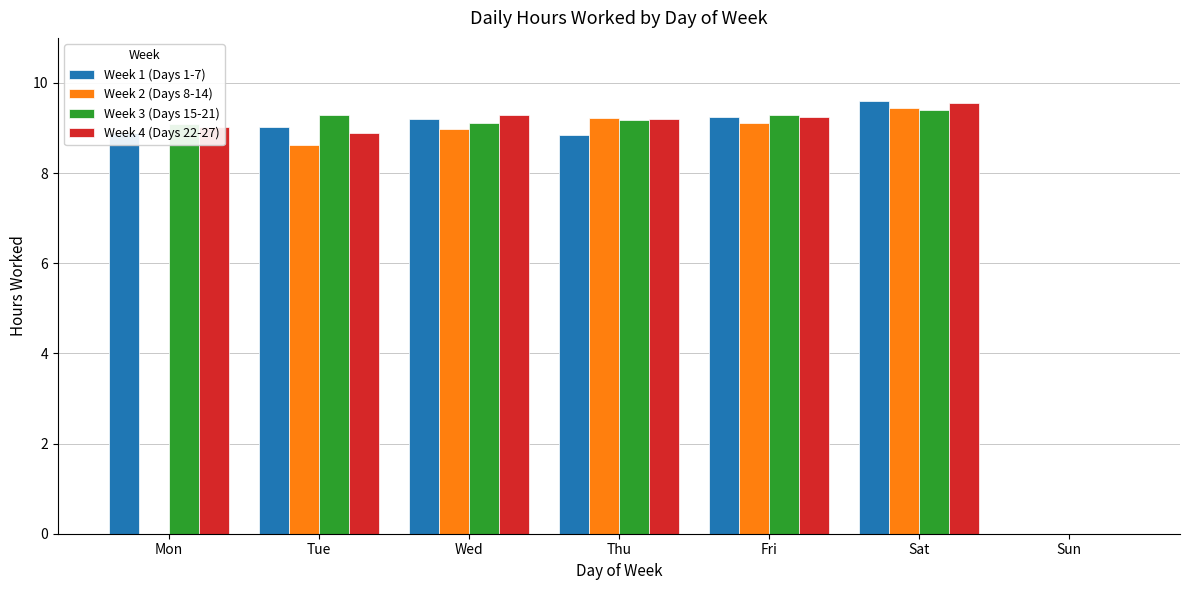

At which label does Week 1 (Days 1-7) reach its peak?

Sat